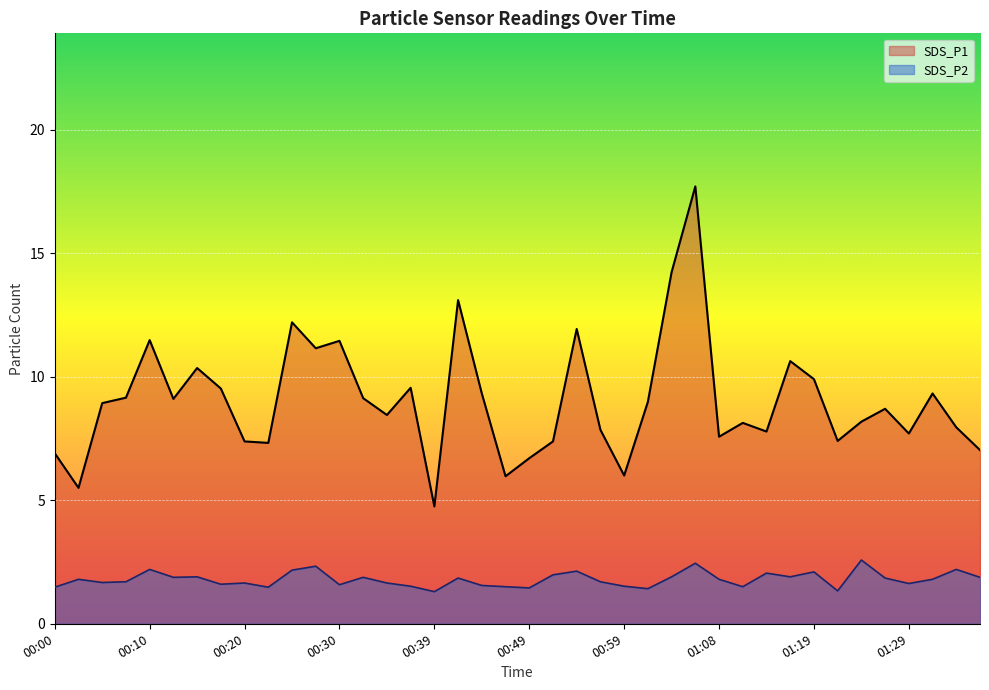

Reading right to left, transcribe all the data shown in this chart.

SDS_P1: 01:37=7.0	01:34=8.0	01:32=9.3	01:29=7.7	01:26=8.7	01:24=8.2	01:21=7.4	01:19=9.9	01:16=10.6	01:14=7.8	01:11=8.1	01:08=7.6	01:06=17.7	01:04=14.2	01:01=9.0	00:59=6.0	00:56=7.8	00:54=11.9	00:51=7.4	00:49=6.7	00:47=6.0	00:44=9.3	00:42=13.1	00:39=4.8	00:37=9.6	00:34=8.4	00:32=9.1	00:30=11.4	00:27=11.2	00:25=12.2	00:22=7.3	00:20=7.4	00:17=9.5	00:15=10.3	00:12=9.1	00:10=11.5	00:07=9.2	00:05=8.9	00:03=5.5	00:00=6.9
SDS_P2: 01:37=1.9	01:34=2.2	01:32=1.8	01:29=1.6	01:26=1.9	01:24=2.6	01:21=1.3	01:19=2.1	01:16=1.9	01:14=2.0	01:11=1.5	01:08=1.8	01:06=2.5	01:04=1.9	01:01=1.4	00:59=1.5	00:56=1.7	00:54=2.1	00:51=2.0	00:49=1.4	00:47=1.5	00:44=1.6	00:42=1.9	00:39=1.3	00:37=1.5	00:34=1.6	00:32=1.9	00:30=1.6	00:27=2.3	00:25=2.2	00:22=1.5	00:20=1.6	00:17=1.6	00:15=1.9	00:12=1.9	00:10=2.2	00:07=1.7	00:05=1.7	00:03=1.8	00:00=1.5